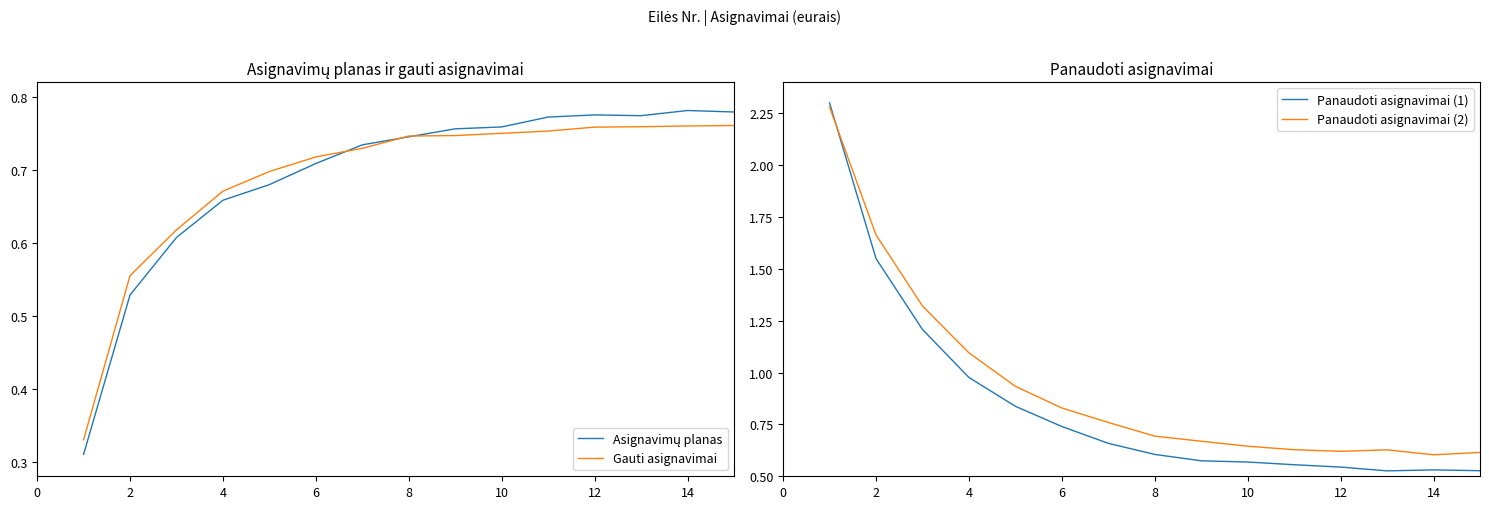

What is the highest value of the Panaudoti asignavimai (2) series?

2.3